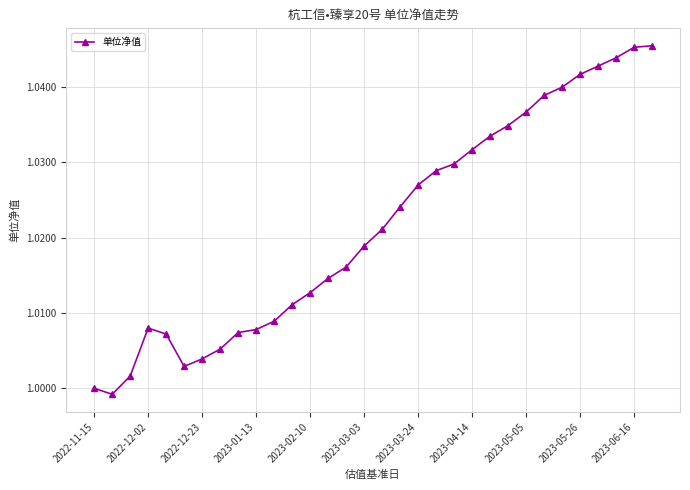

What is the sum of all values?

32.7